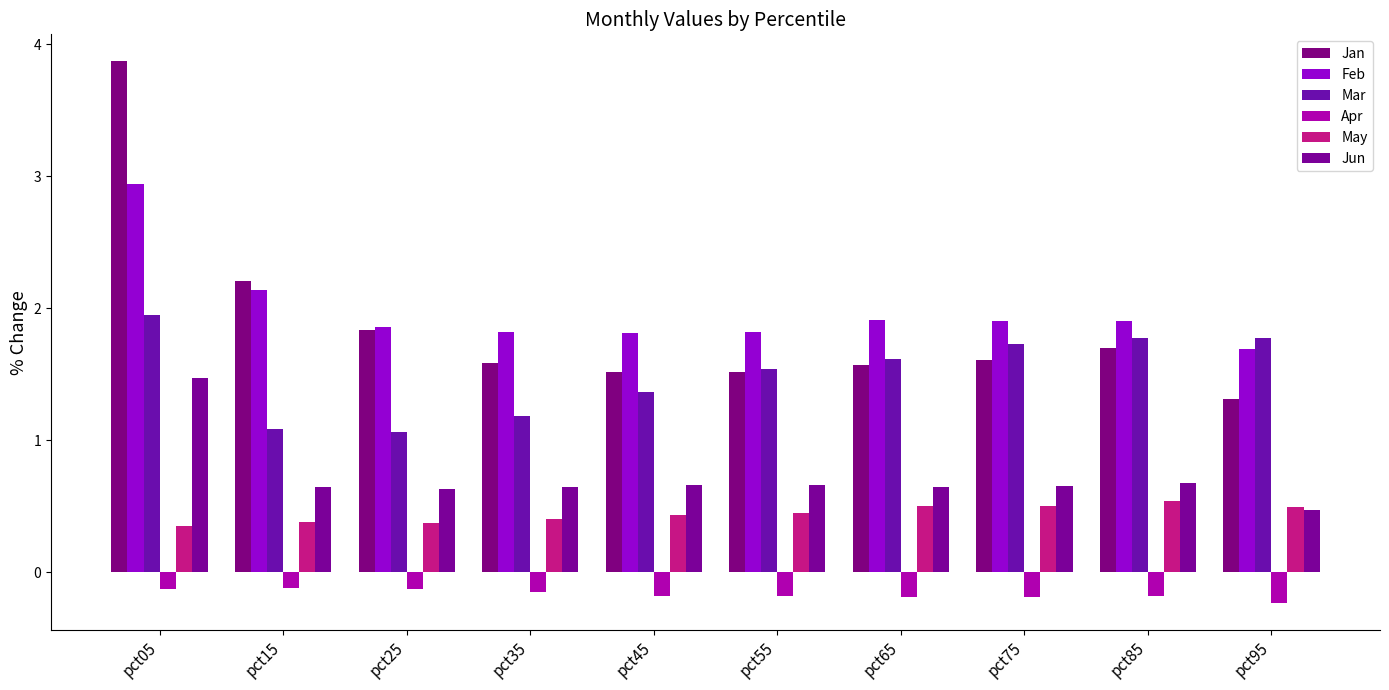

Which category has the lowest value in the Jan series?

pct95